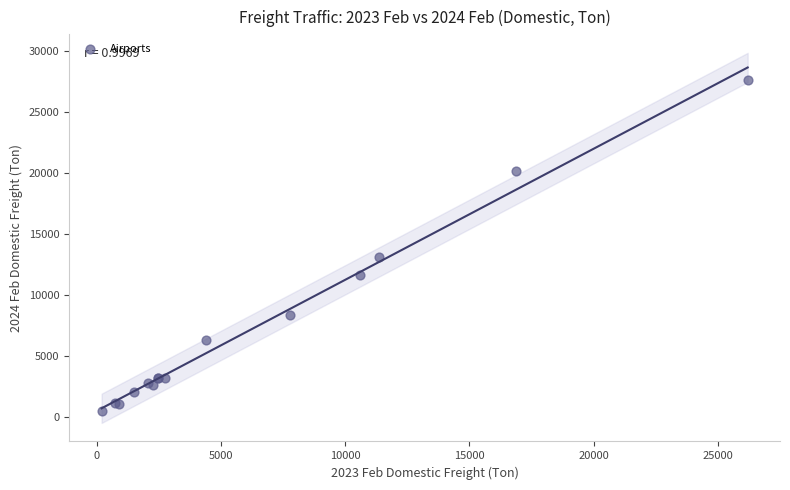

What Y value in the scatter plot is closest to 14056?

13086.4